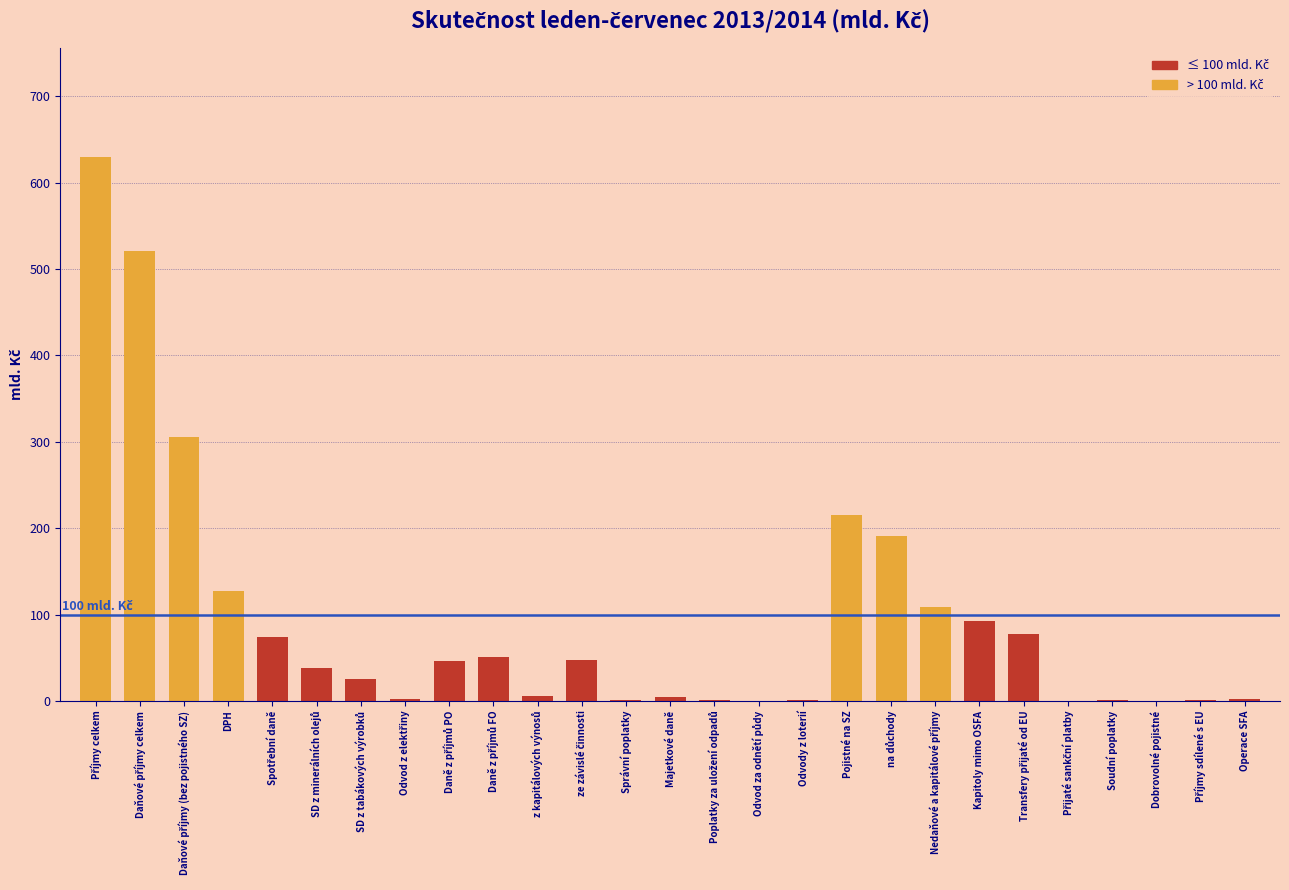

What is the greatest value displayed?

629.9